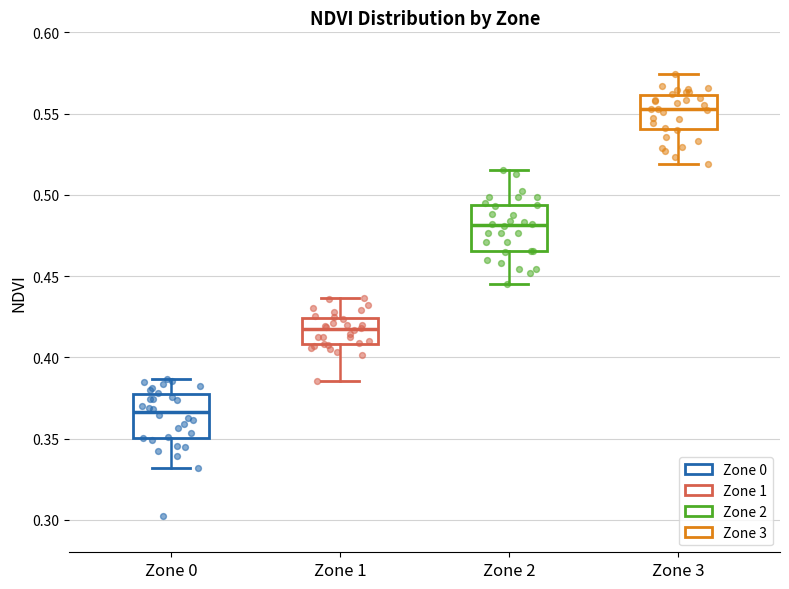

Reading left to right, transcribe this box plot: for each box, give where its median line is, the range the box spans, and where its two whiskers end, as read against the y-axis. The values are not printed on the chart, so give them approximately, as read against the axis.

Zone 0: median 0.365, box 0.350 to 0.375, whiskers 0.330 to 0.385
Zone 1: median 0.415, box 0.410 to 0.425, whiskers 0.385 to 0.435
Zone 2: median 0.480, box 0.465 to 0.495, whiskers 0.445 to 0.515
Zone 3: median 0.555, box 0.540 to 0.560, whiskers 0.520 to 0.575